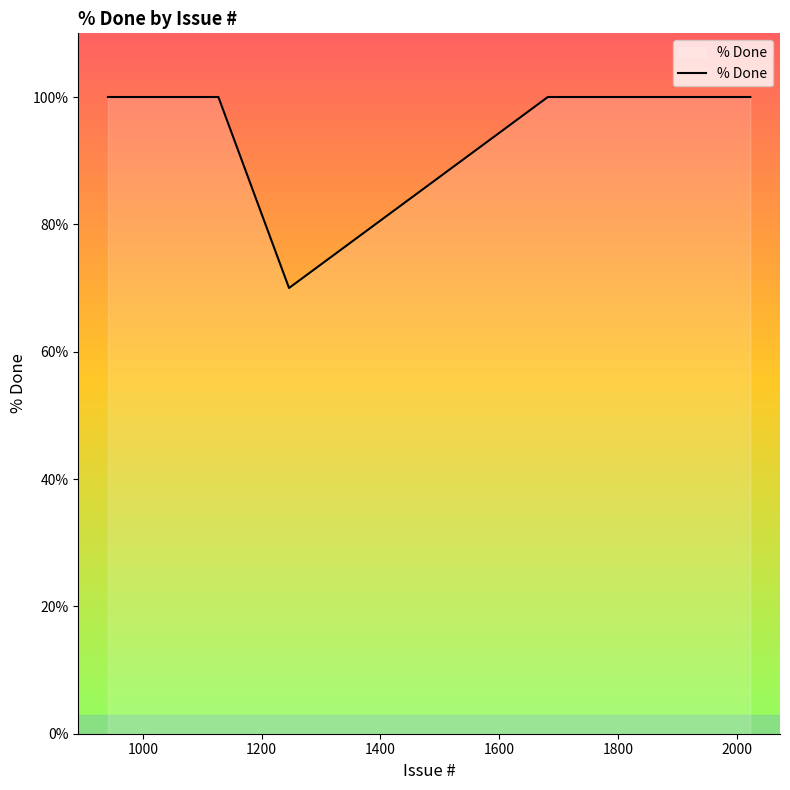

What is the greatest value displayed?

100